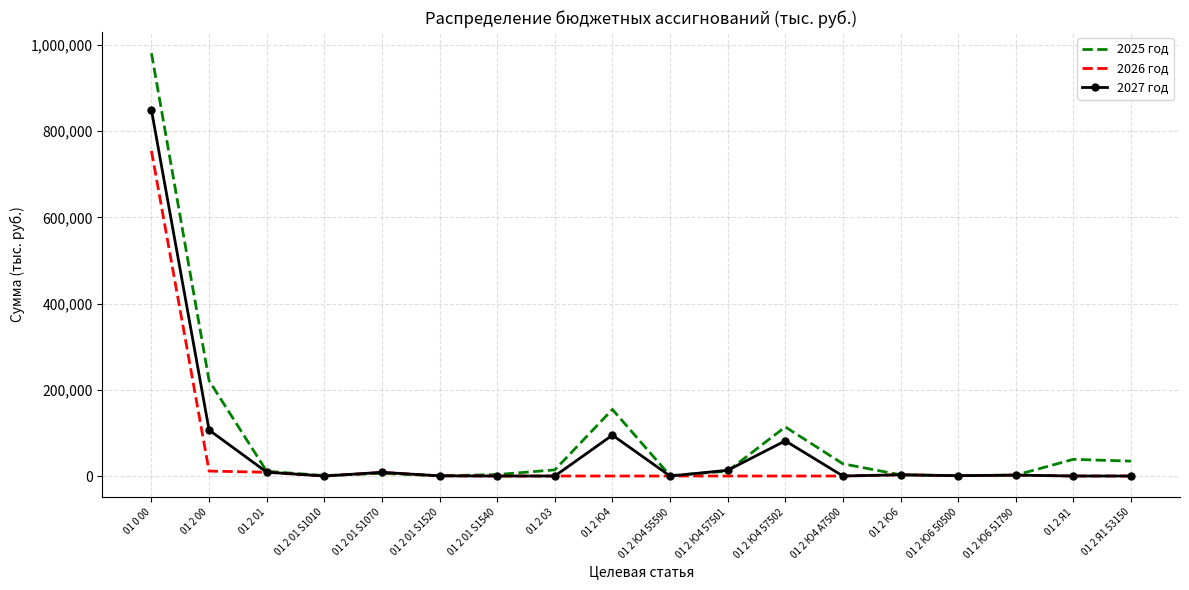

Is the value of 2027 год at 01 2 Ю6 51790 greater than the value of 2025 год at 01 2 Ю4 A7500?

No